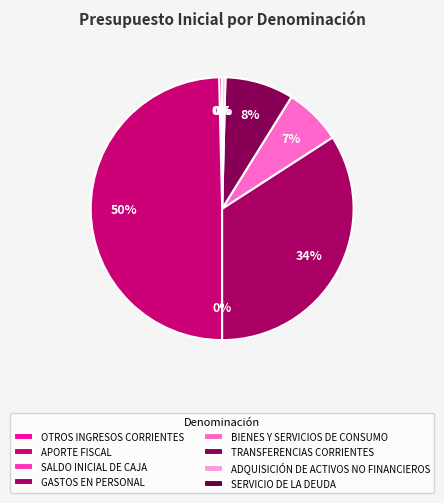

Is the sum of TRANSFERENCIAS CORRIENTES and GASTOS EN PERSONAL greater than half?

No